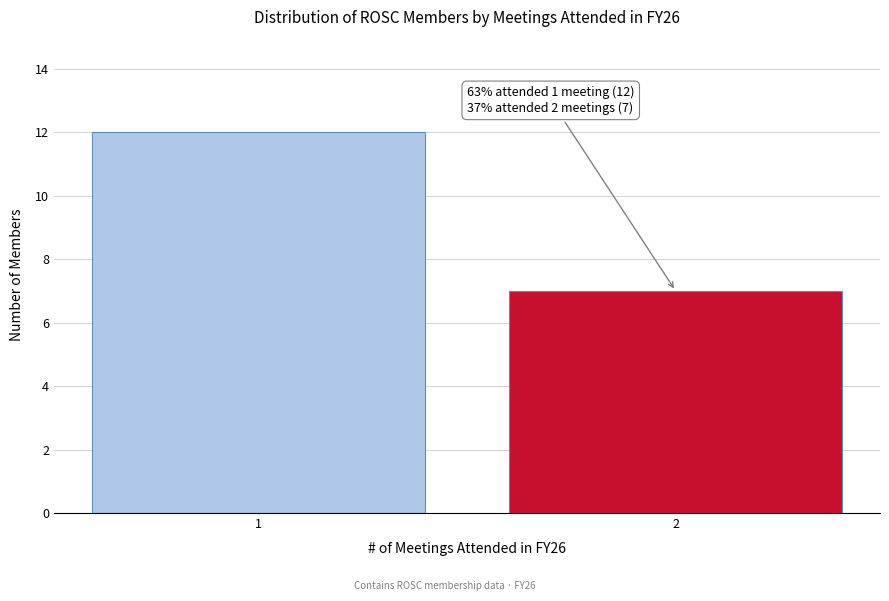

Reading left to right, list all the values displayed in this chart.

12	7